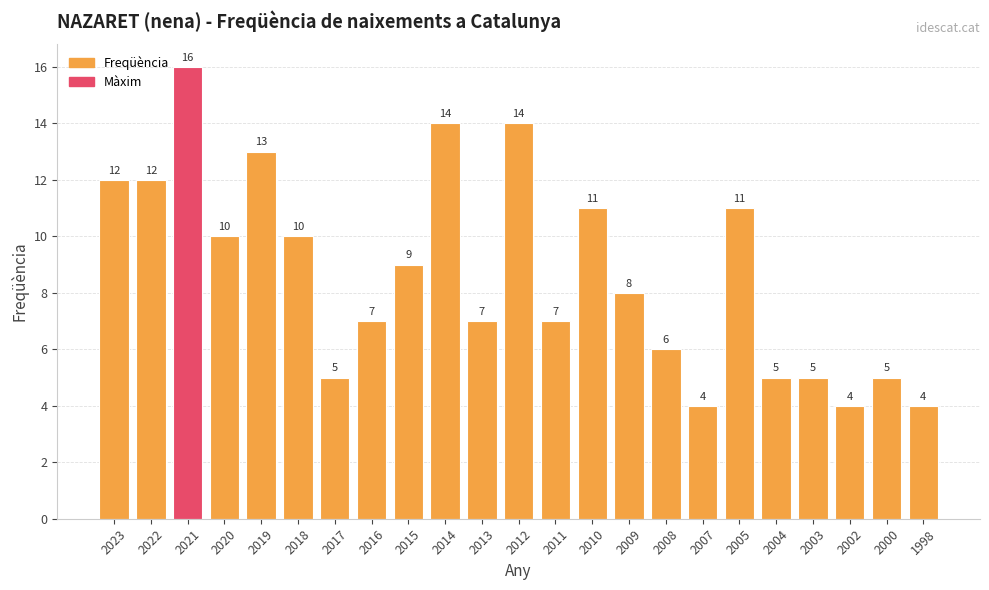

Where does the data first go above 8?

2023